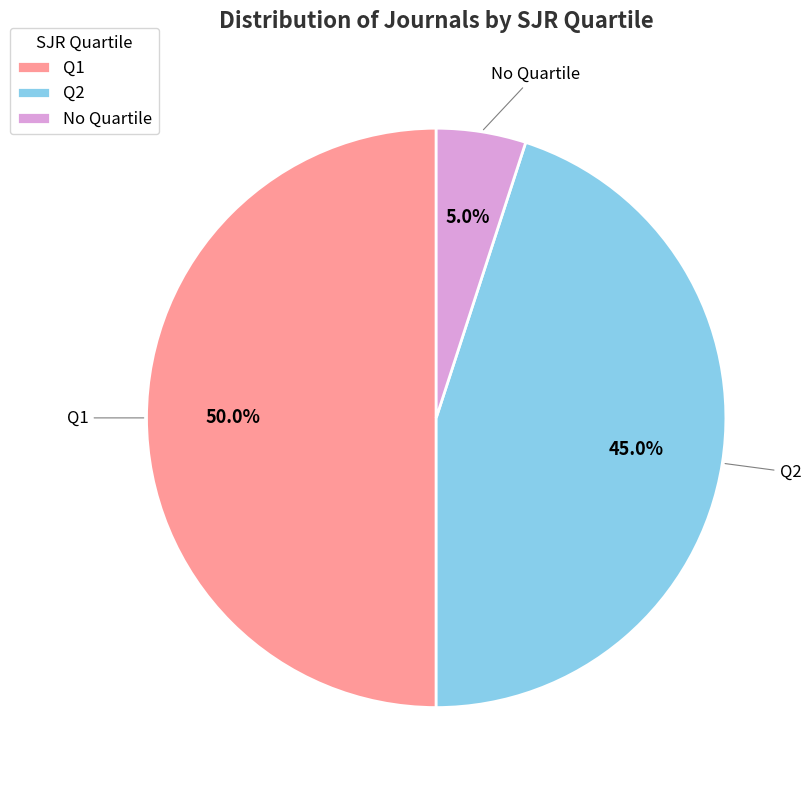

Which category has the biggest portion of the pie?

Q1